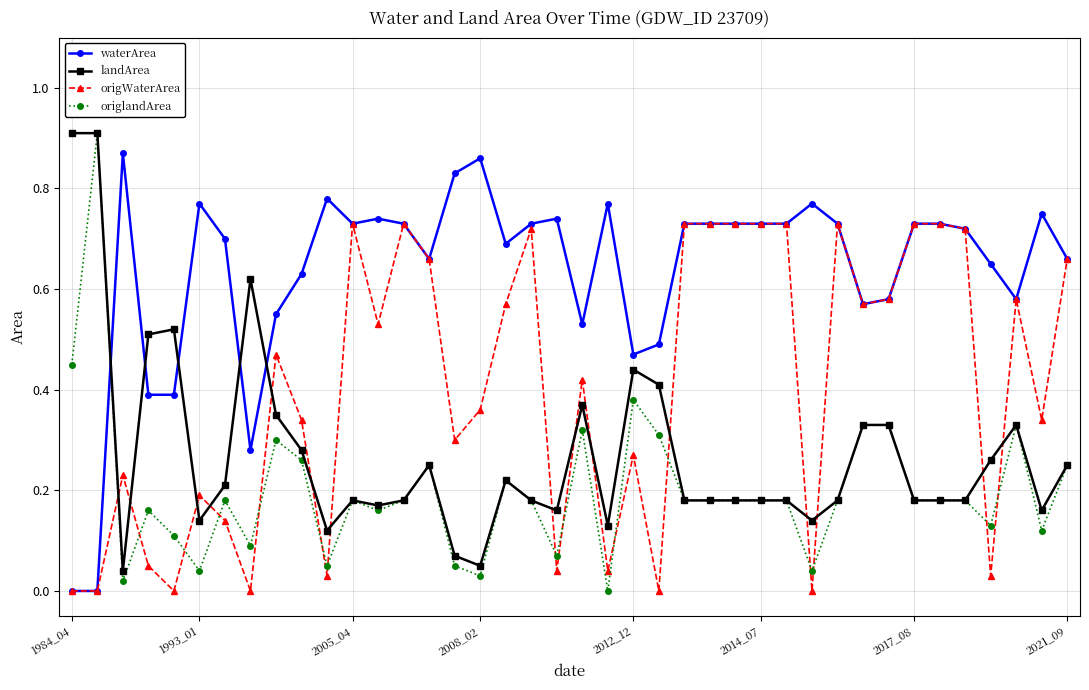

True or false: origWaterArea has more than 2 interior local peaks.

True